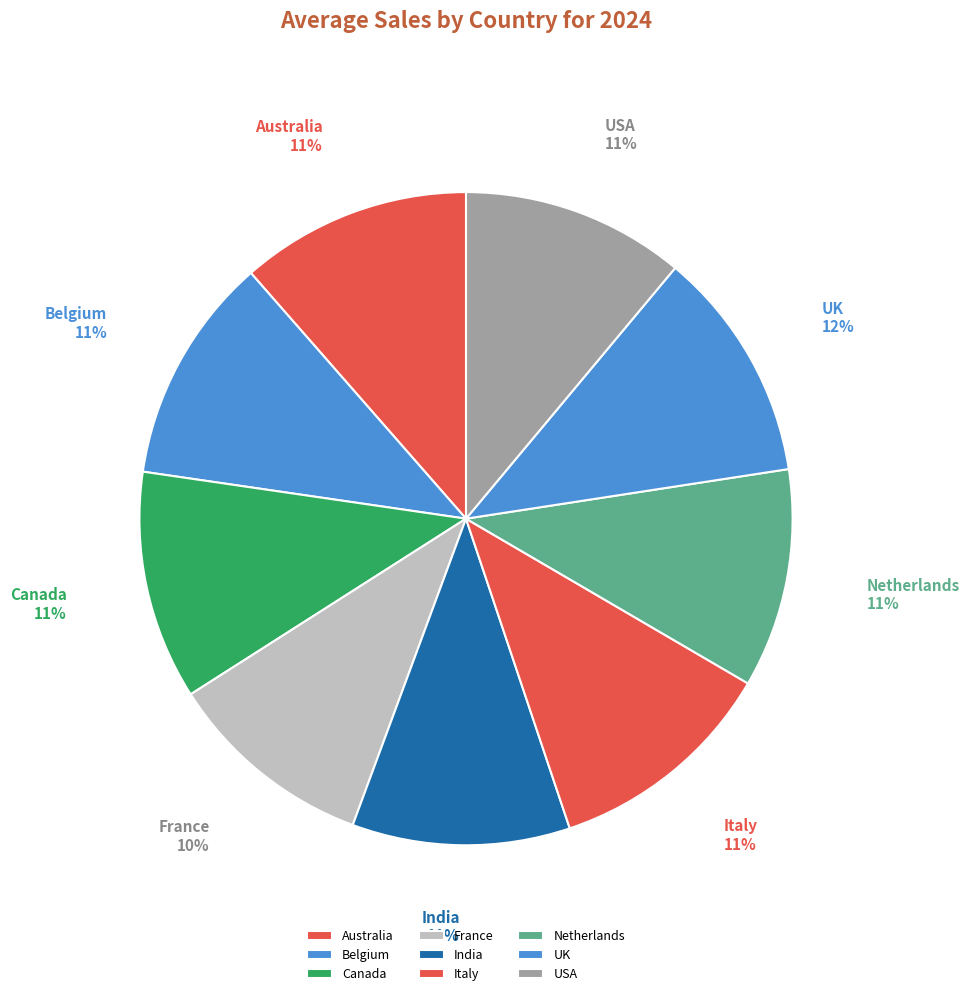

Is Canada the majority of the pie?

No